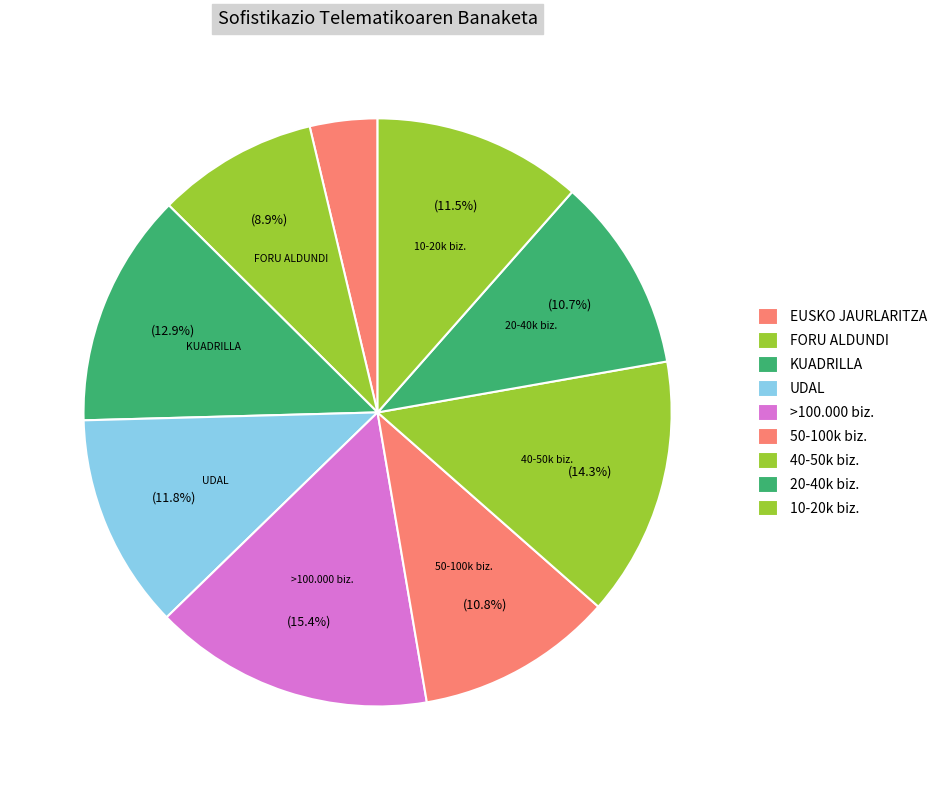

Is UDAL the majority of the pie?

No